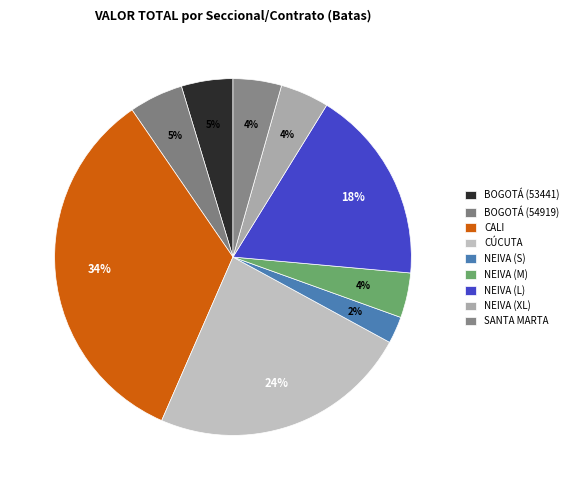

To the nearest percent, what is the combined percentage of NEIVA (XL) and BOGOTÁ (54919)?

9%